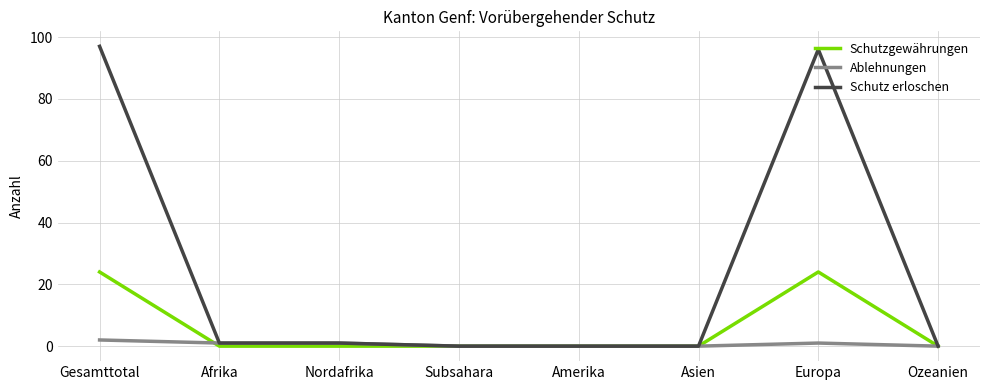

Which series has the widest spread of values?

Schutz erloschen